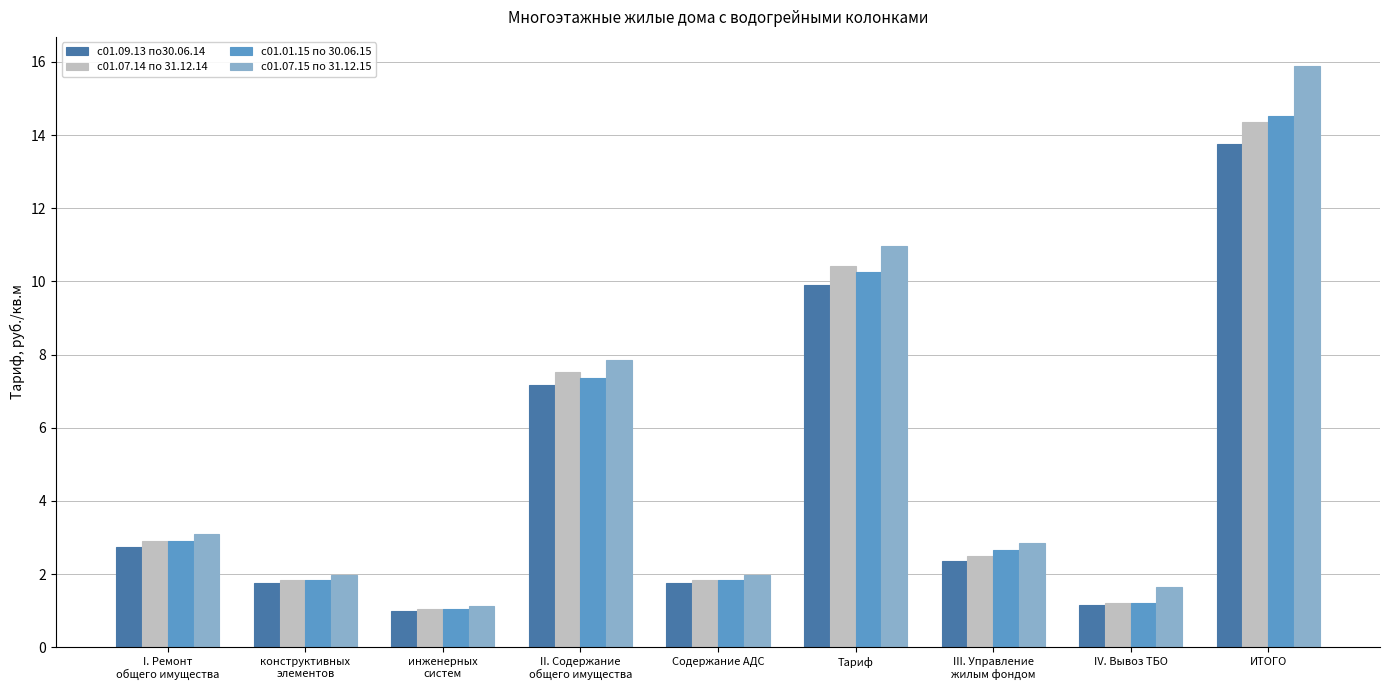

Where is с01.07.14 по 31.12.14 nearest to the value 7?

II. Содержание
общего имущества